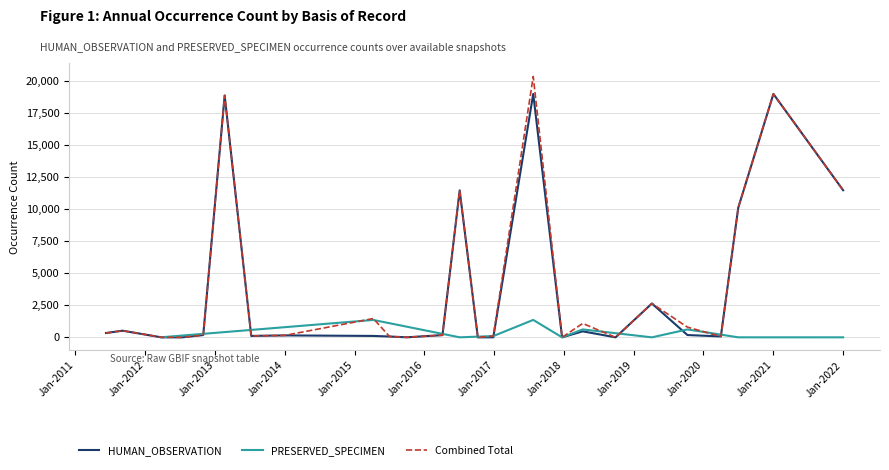

Is the value of HUMAN_OBSERVATION at Jan-2014 greater than the value of Combined Total at Jan-2022?

No